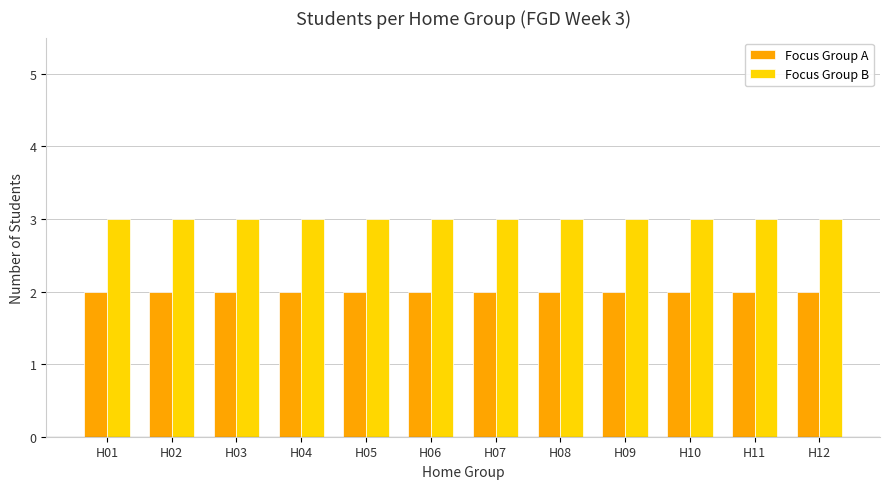

Reading left to right, extract all data points from this chart.

Focus Group A: H01=2	H02=2	H03=2	H04=2	H05=2	H06=2	H07=2	H08=2	H09=2	H10=2	H11=2	H12=2
Focus Group B: H01=3	H02=3	H03=3	H04=3	H05=3	H06=3	H07=3	H08=3	H09=3	H10=3	H11=3	H12=3